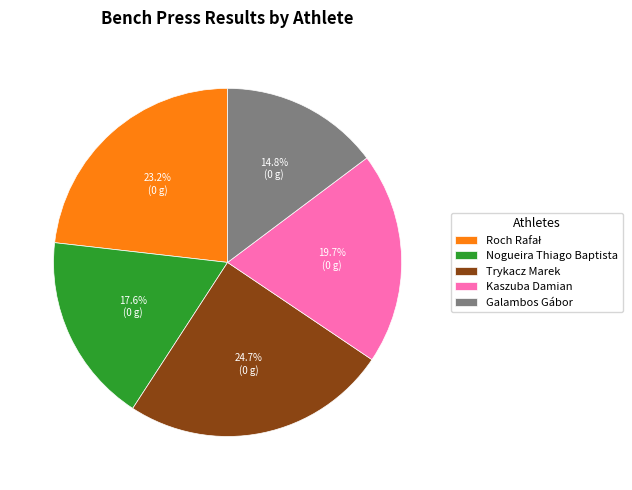

Is it true that Kaszuba Damian is 30% of the pie?

False